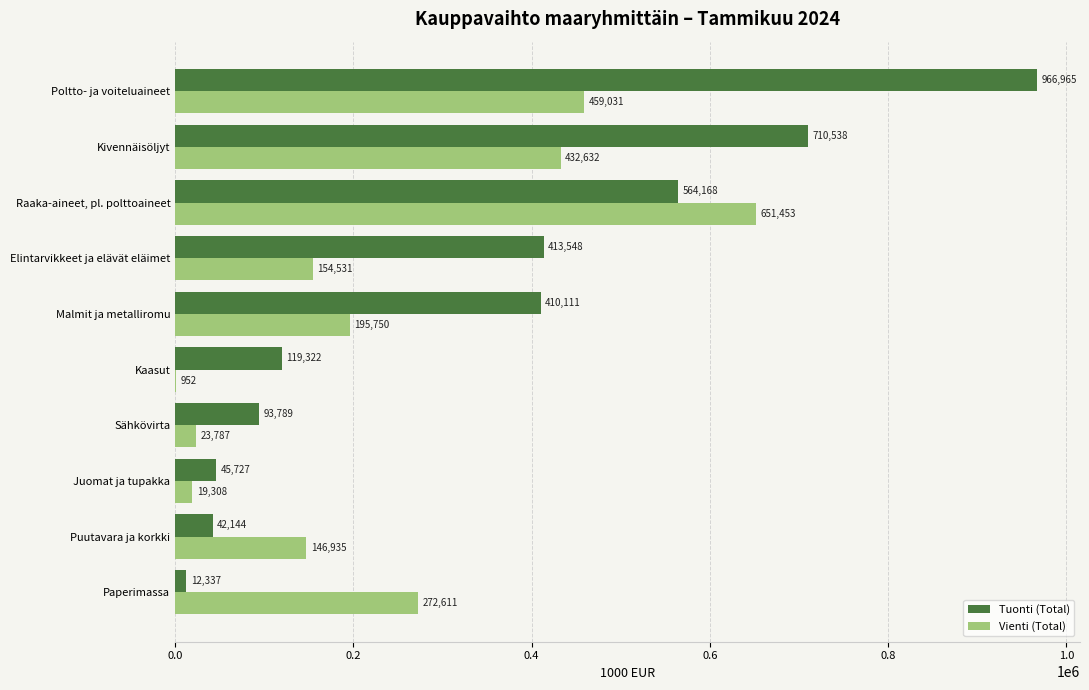

What is the sum of all Tuonti (Total) values?

3378649